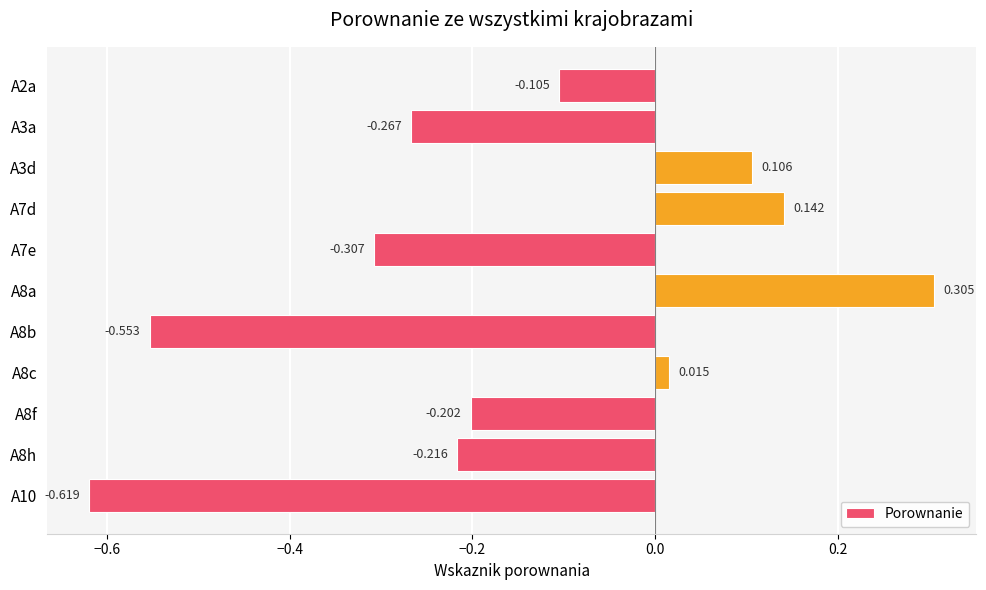

What is the sum of all values?

-1.7